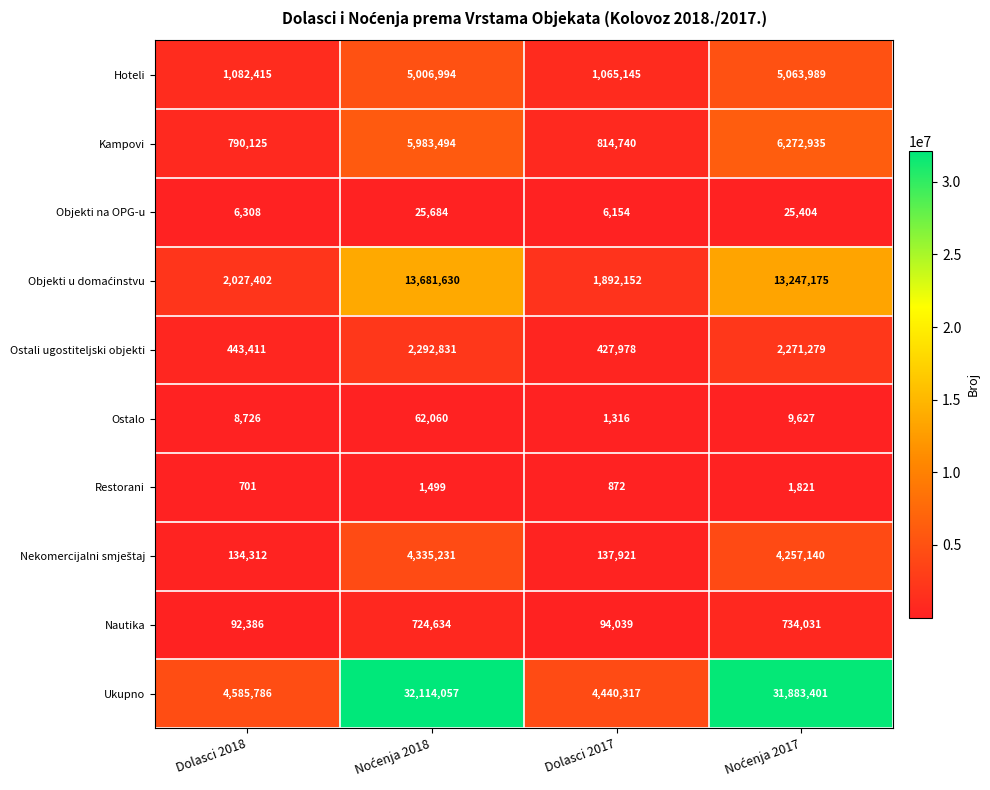

Read the Ostali ugostiteljski objekti value at Dolasci 2017, to the nearest 100.

428000